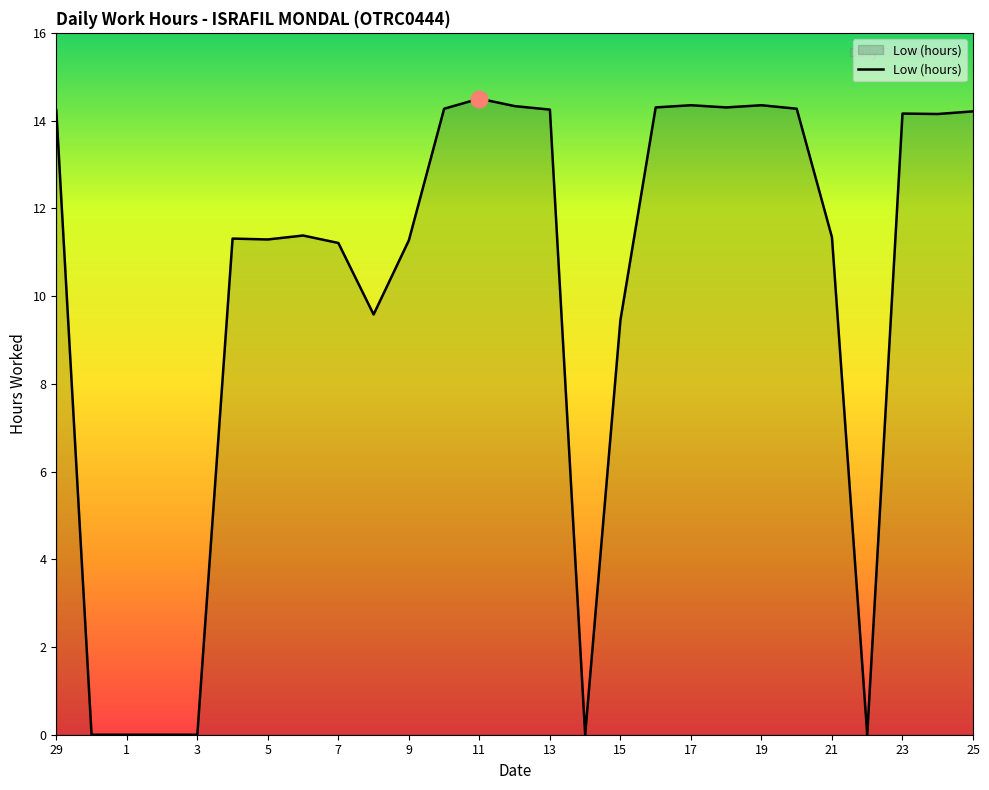

What is the difference between the maximum and minimum values?

14.5